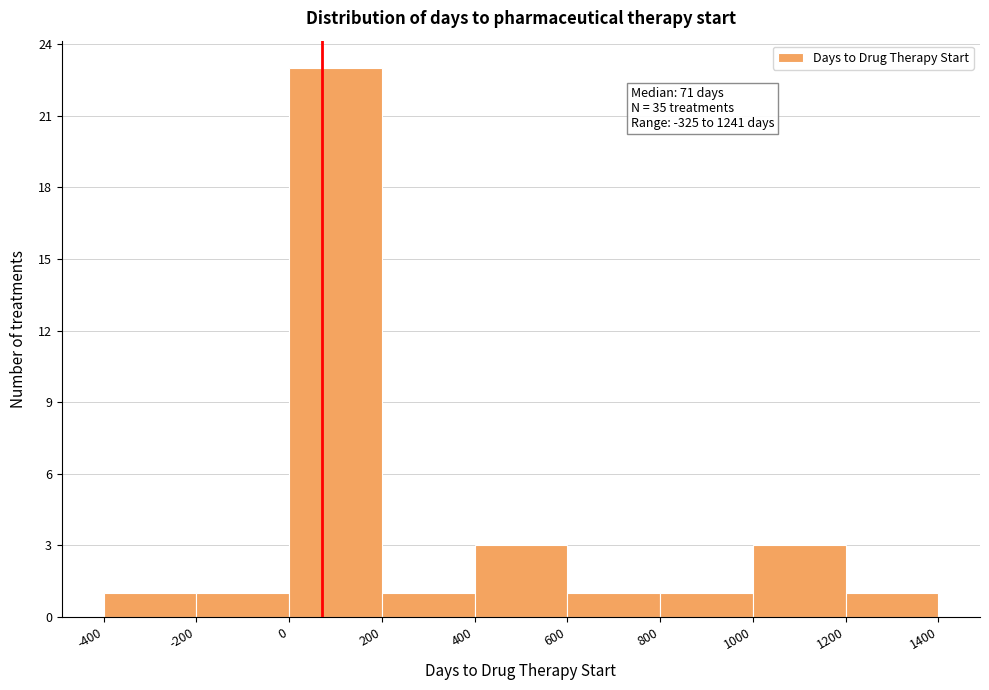

Which range on the x-axis has the tallest bar?

0 to 200